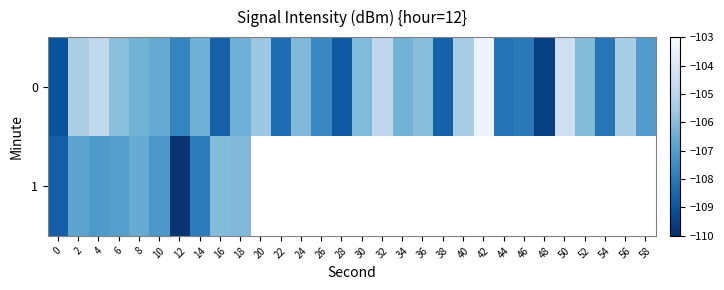

What is the maximum value shown in the chart?

-103.4